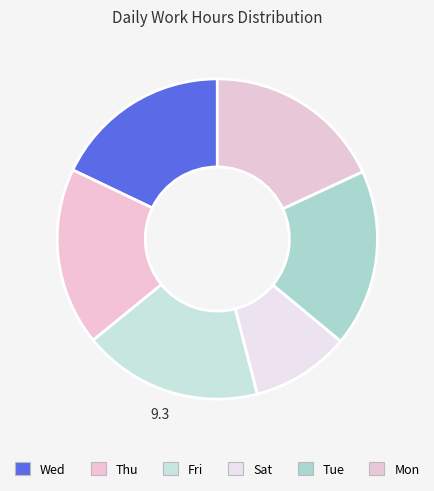

Count the number of slices in the pie.

6